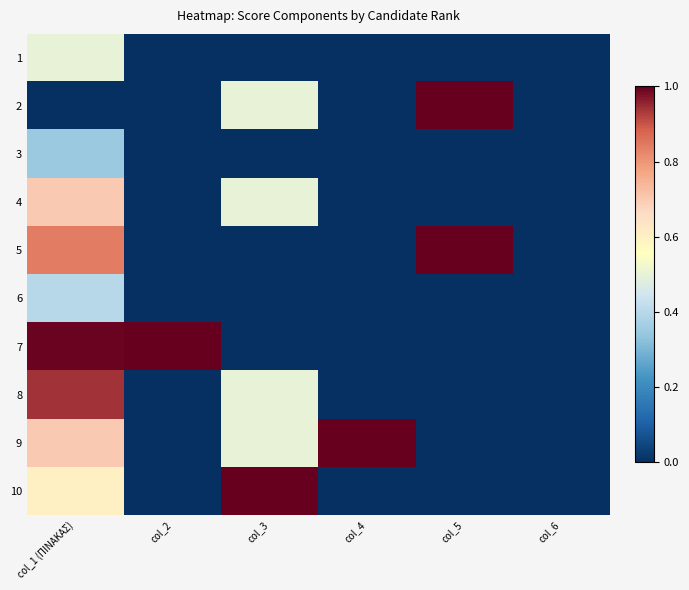

Reading left to right, list all the values displayed in this chart.

1: col_1 (ΠΙΝΑΚΑΣ)=0.5	col_2=0.0	col_3=0.0	col_4=0.0	col_5=0.0	col_6=0.0
2: col_1 (ΠΙΝΑΚΑΣ)=0.0	col_2=0.0	col_3=0.5	col_4=0.0	col_5=1.0	col_6=0.0
3: col_1 (ΠΙΝΑΚΑΣ)=0.3	col_2=0.0	col_3=0.0	col_4=0.0	col_5=0.0	col_6=0.0
4: col_1 (ΠΙΝΑΚΑΣ)=0.7	col_2=0.0	col_3=0.5	col_4=0.0	col_5=0.0	col_6=0.0
5: col_1 (ΠΙΝΑΚΑΣ)=0.8	col_2=0.0	col_3=0.0	col_4=0.0	col_5=1.0	col_6=0.0
6: col_1 (ΠΙΝΑΚΑΣ)=0.4	col_2=0.0	col_3=0.0	col_4=0.0	col_5=0.0	col_6=0.0
7: col_1 (ΠΙΝΑΚΑΣ)=1.0	col_2=1.0	col_3=0.0	col_4=0.0	col_5=0.0	col_6=0.0
8: col_1 (ΠΙΝΑΚΑΣ)=0.9	col_2=0.0	col_3=0.5	col_4=0.0	col_5=0.0	col_6=0.0
9: col_1 (ΠΙΝΑΚΑΣ)=0.7	col_2=0.0	col_3=0.5	col_4=1.0	col_5=0.0	col_6=0.0
10: col_1 (ΠΙΝΑΚΑΣ)=0.6	col_2=0.0	col_3=1.0	col_4=0.0	col_5=0.0	col_6=0.0